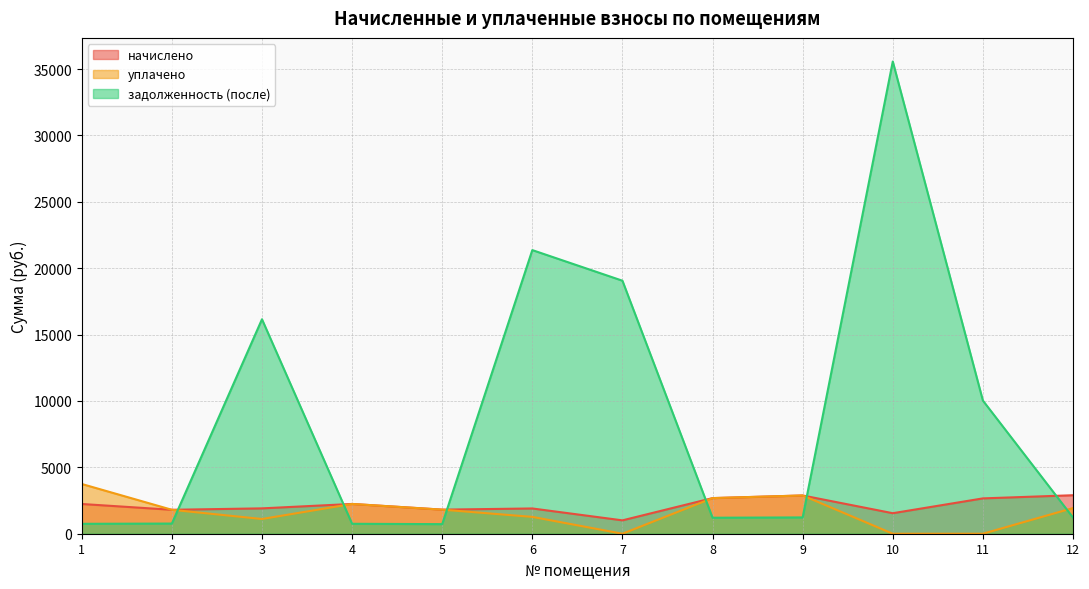

What are all the series names shown in the legend?

начислено, уплачено, задолженность (после)